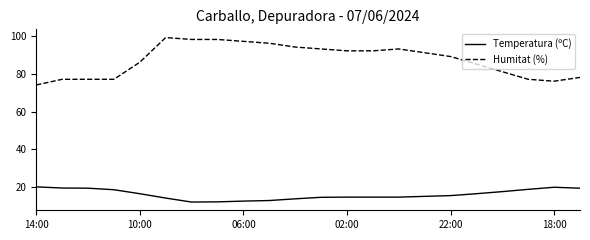

How many series are shown in this chart?

2